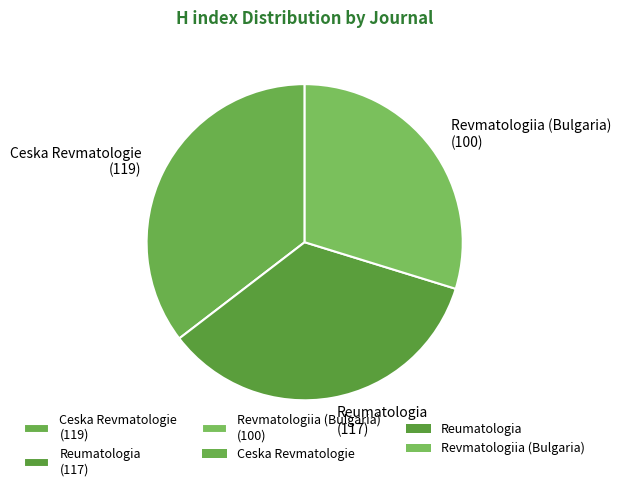

Approximately how many times larger is the value at Reumatologia compared to Ceska Revmatologie?

1.0